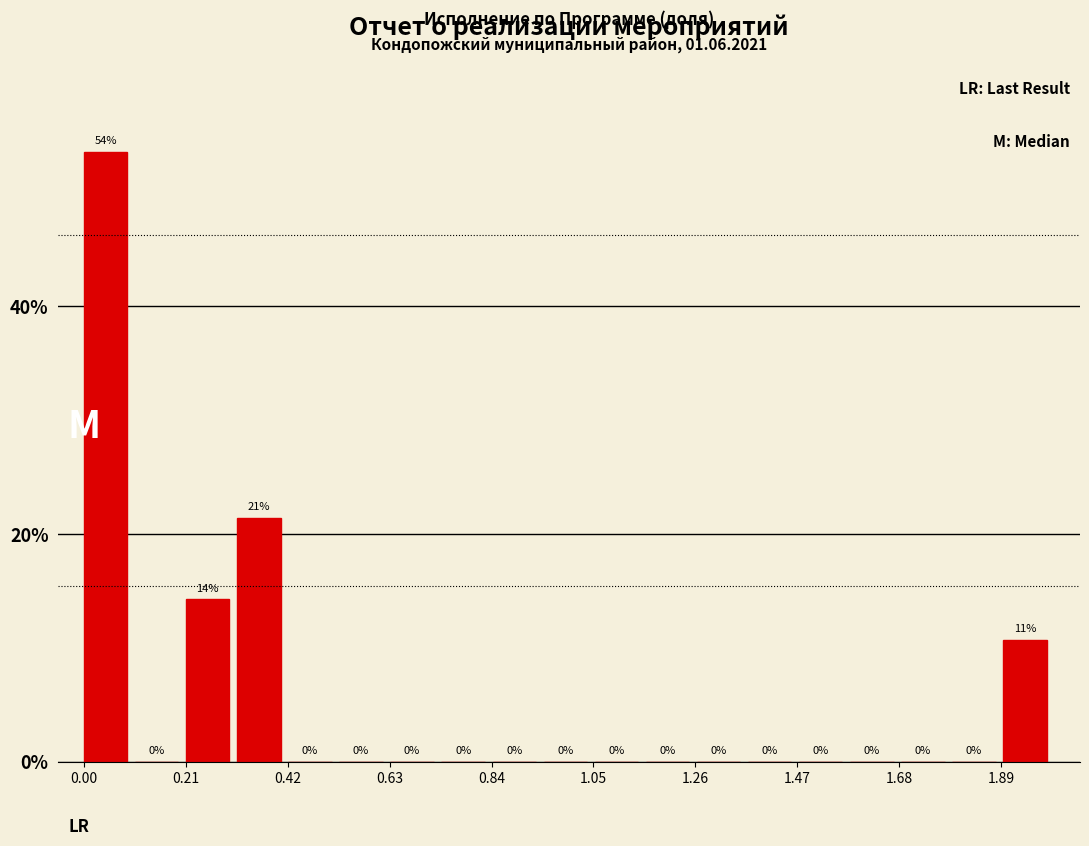

Read against the x-axis, roughly where is the centre of the tallest bar?

0.05